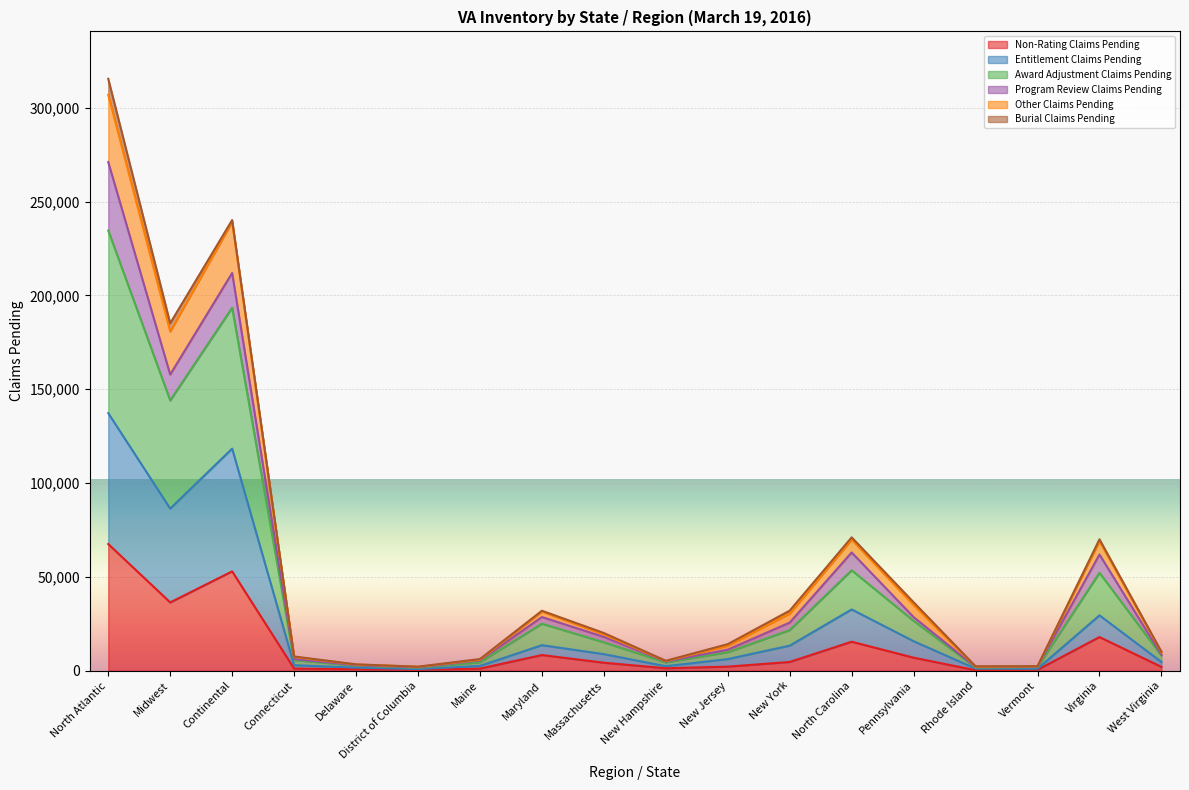

How many lines are shown in the chart?

6